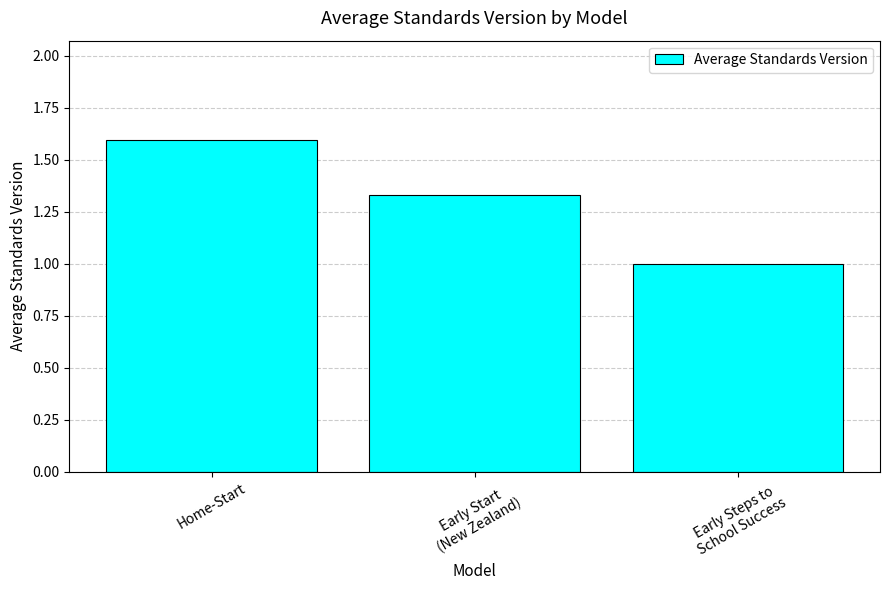

Rank the categories by value from lowest to highest.

Early Steps to
School Success, Early Start
(New Zealand), Home-Start